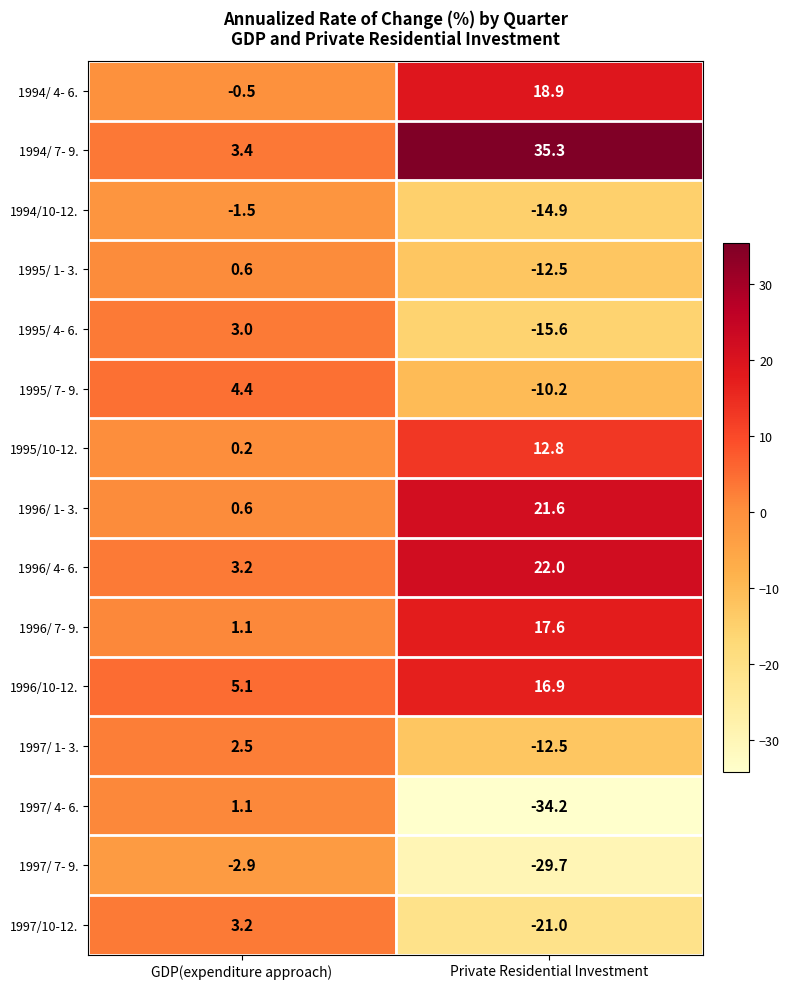

List the series in order of their peak value, highest first.

1994/ 7- 9., 1996/ 4- 6., 1996/ 1- 3., 1994/ 4- 6., 1996/ 7- 9., 1996/10-12., 1995/10-12., 1995/ 7- 9., 1997/10-12., 1995/ 4- 6., 1997/ 1- 3., 1997/ 4- 6., 1995/ 1- 3., 1994/10-12., 1997/ 7- 9.